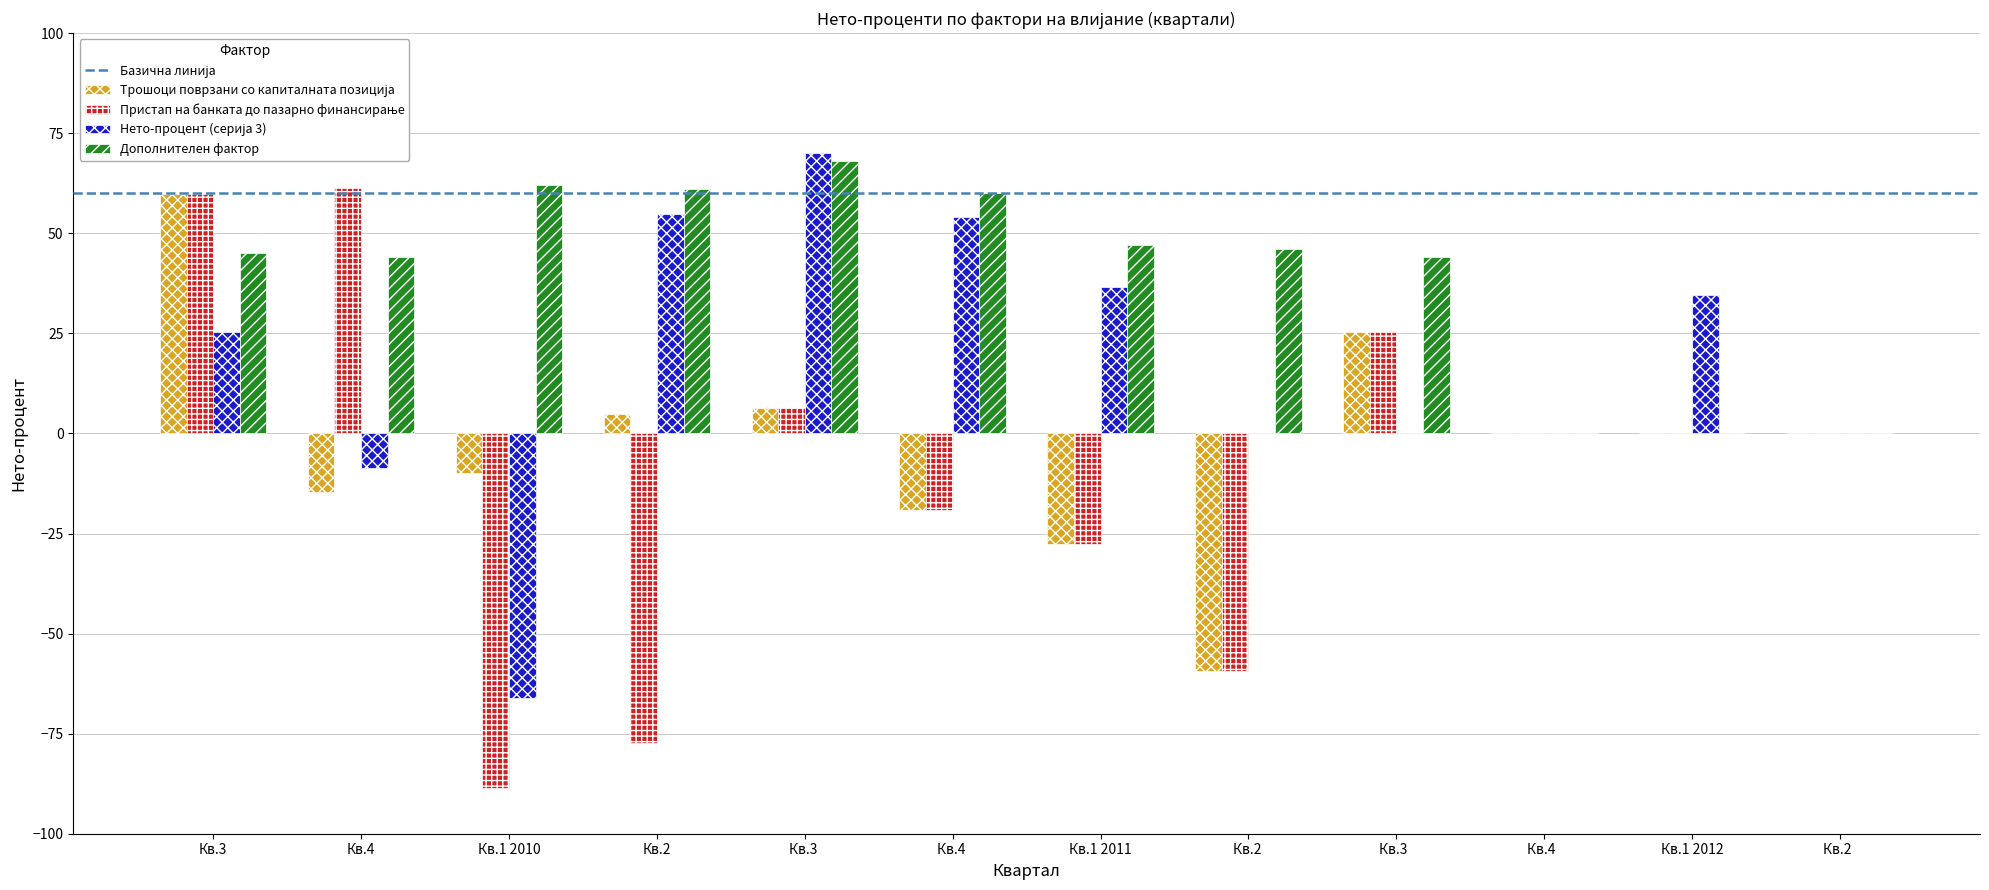

At which category does the chart reach its peak across all series?

Кв.3 